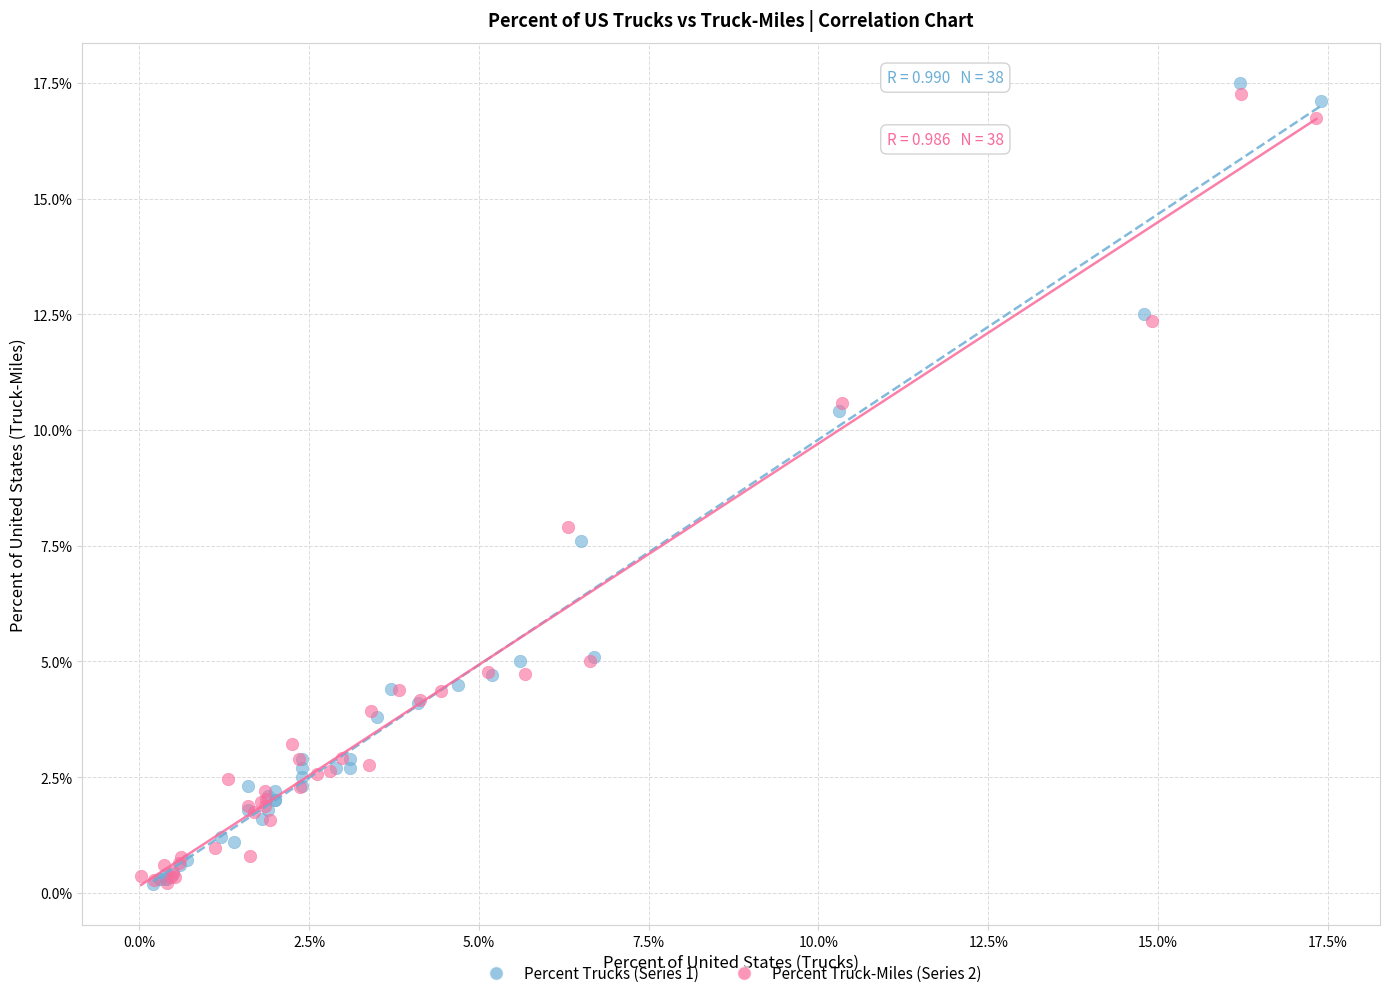

Which series has the widest spread of Y values?

Percent Trucks (Series 1)